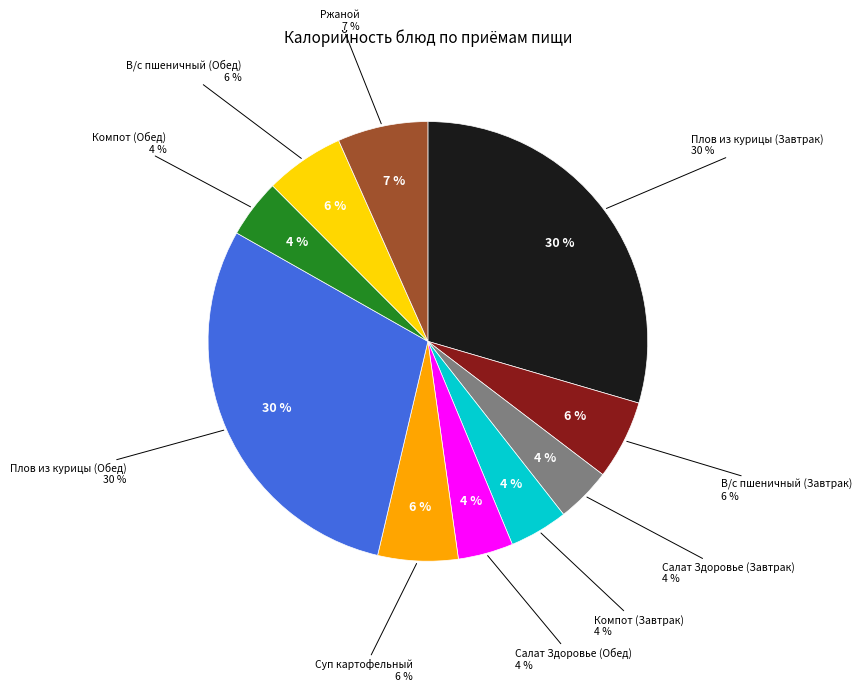

Does Компот (Завтрак) account for over 50% of the chart?

No